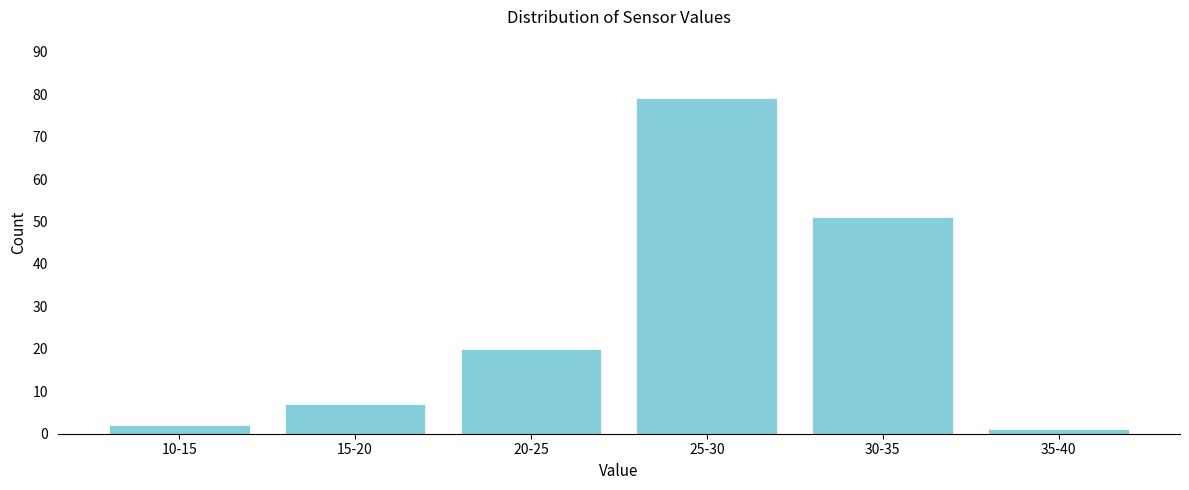

Reading right to left, what are all the values shown in this chart?

1	51	79	20	7	2